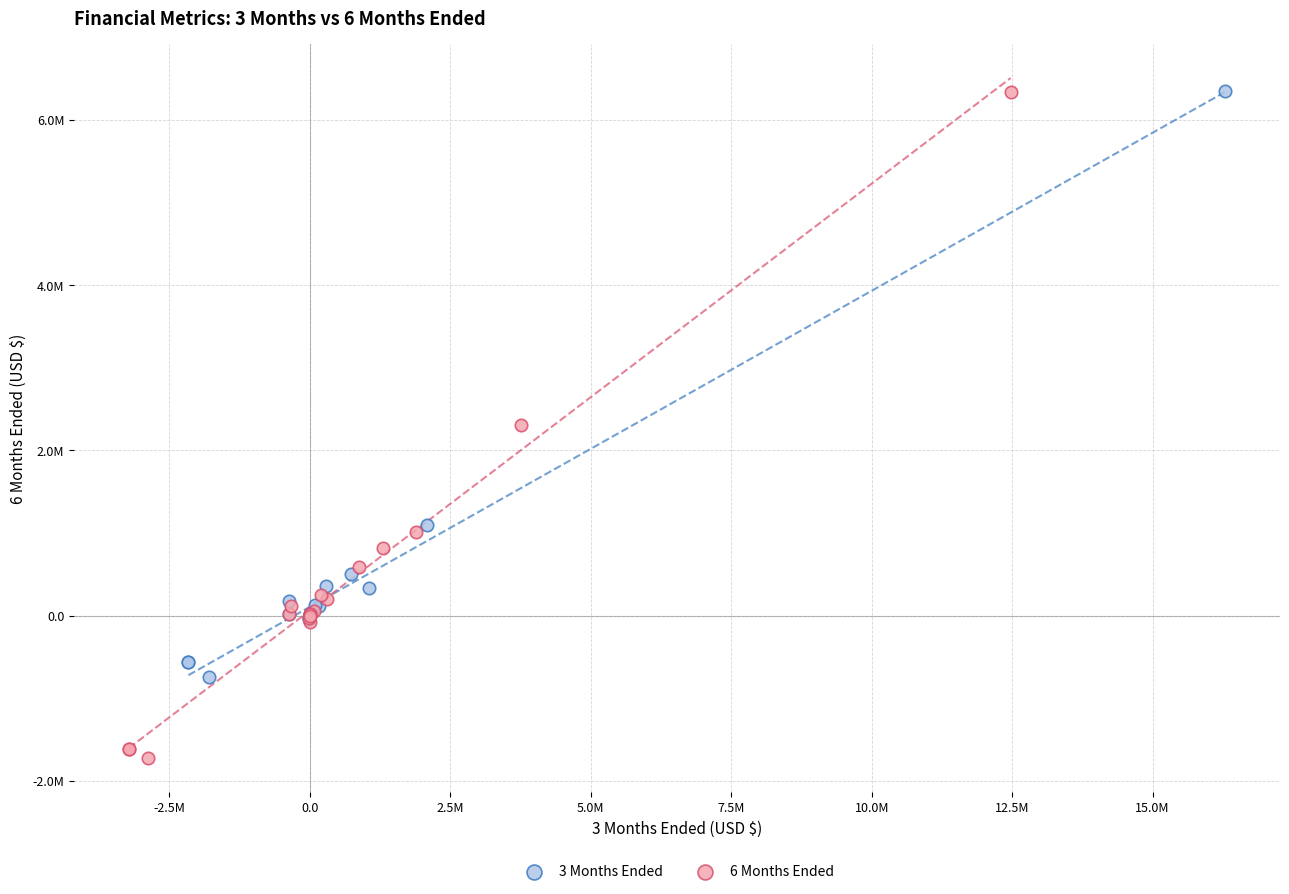

What are all the series names shown in the legend?

3 Months Ended, 6 Months Ended